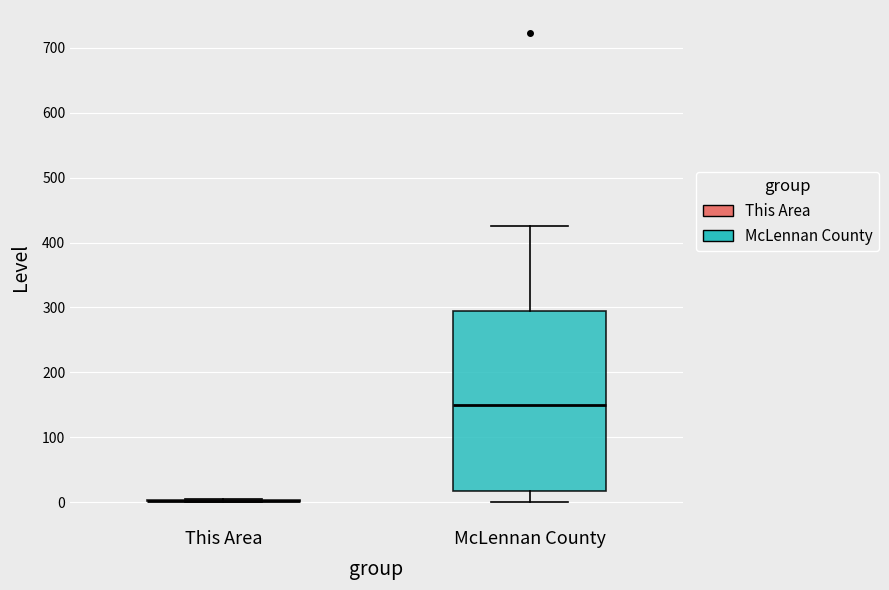

Comparing the boxes themselves (not the whiskers), which one is the tallest?

McLennan County